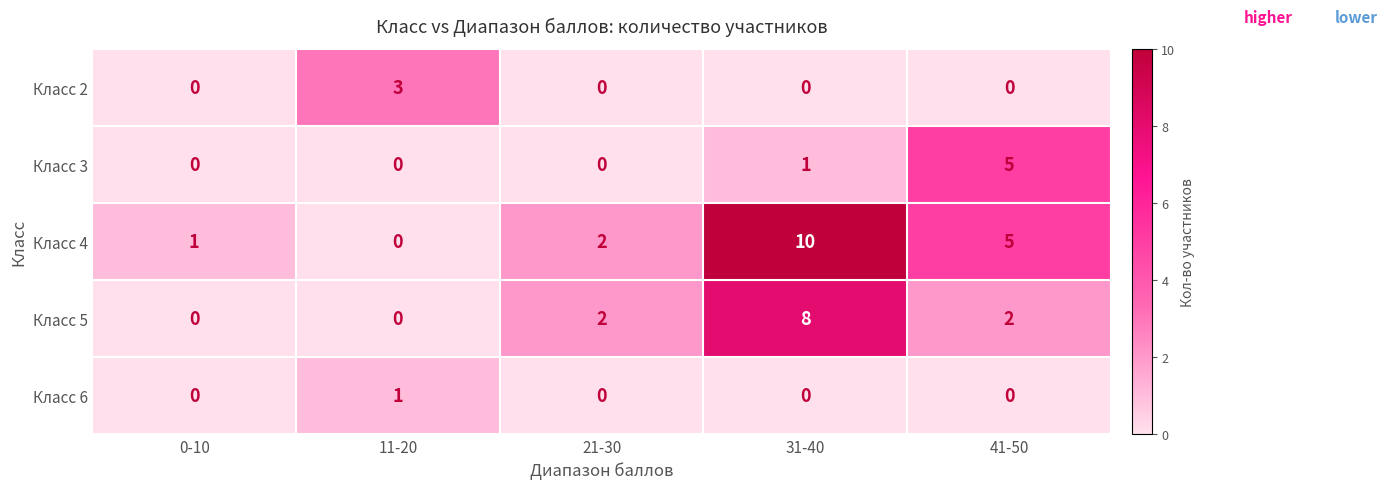

Rank the categories by Класс 4 value from highest to lowest.

31-40, 41-50, 21-30, 0-10, 11-20